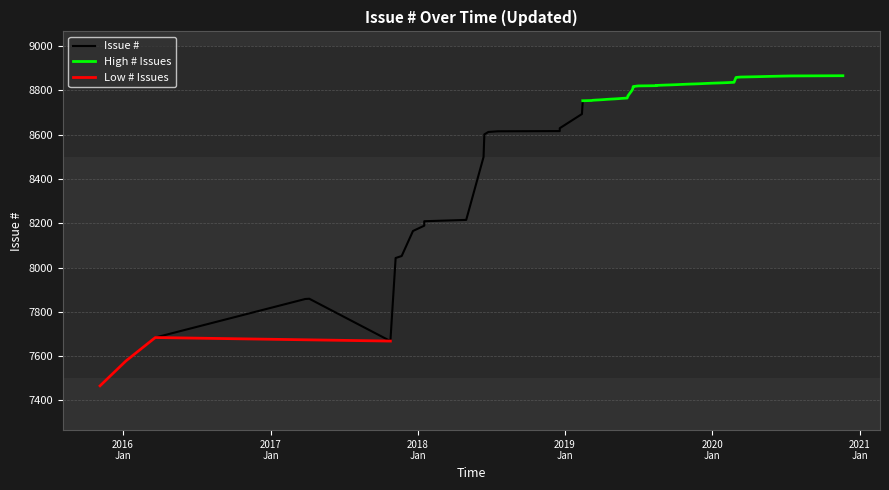

What is the difference between the values at 2019-06-19 and 2017-11-22?

763